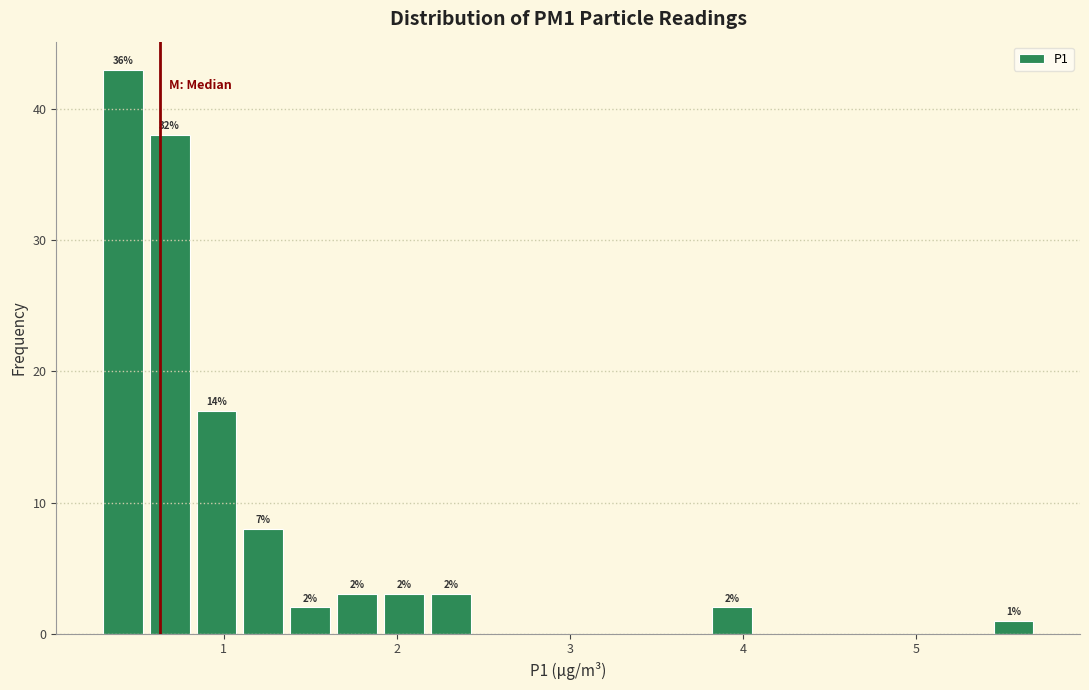

Around what value on the x-axis is the tallest bar? Give the approximate position of its centre, as read against the axis.

0.4